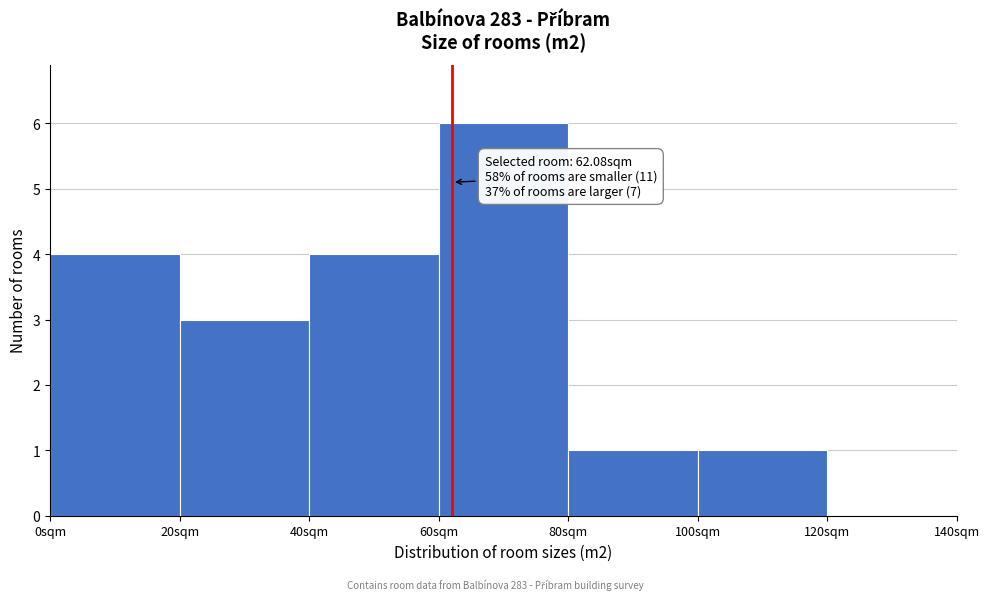

Over which range of the x-axis is the bar tallest?

60 to 80